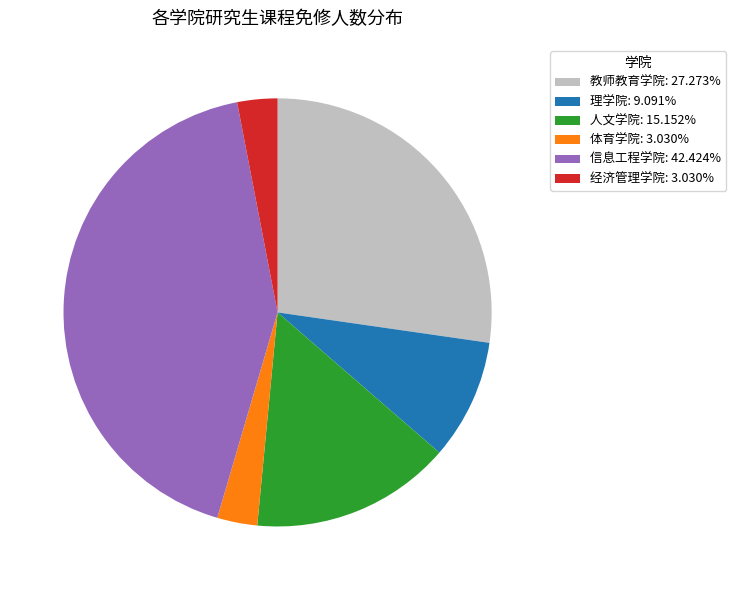

Count the number of slices in the pie.

6